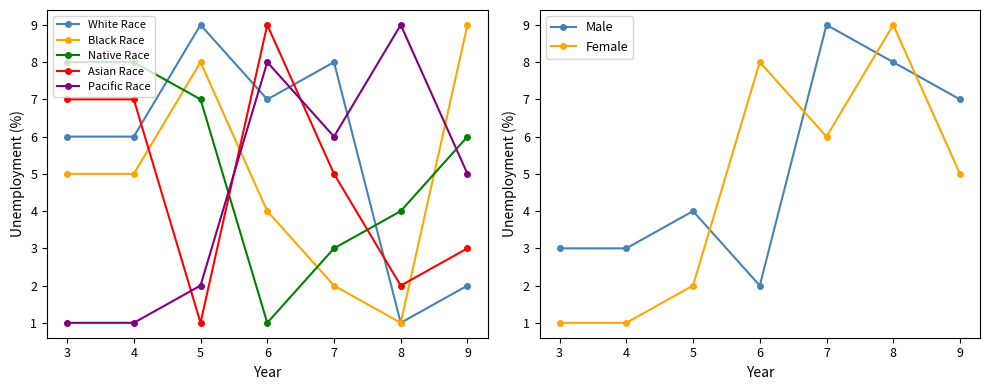

Which series has the largest total across all categories?

col_4